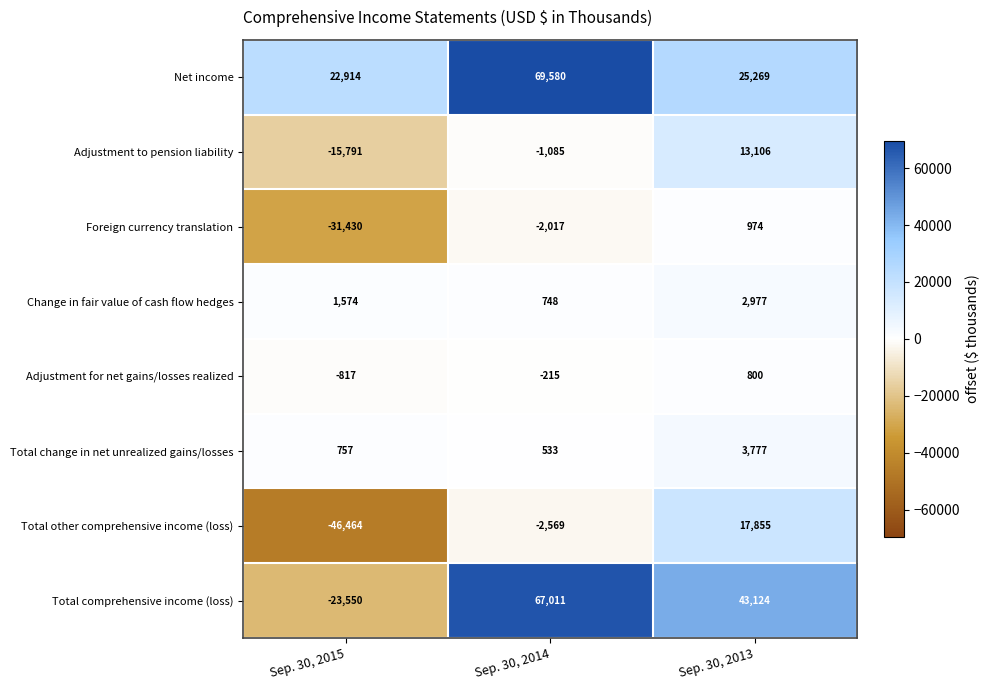

Which series changed the most between Sep. 30, 2014 and Sep. 30, 2013?

Net income